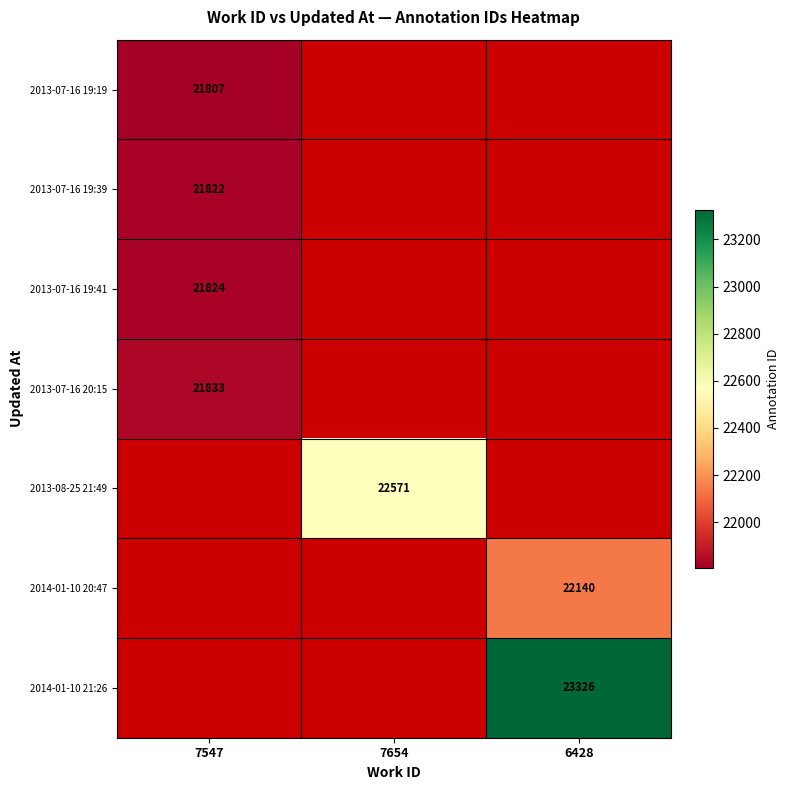

Between 7547 and 7654, which is larger?

7547